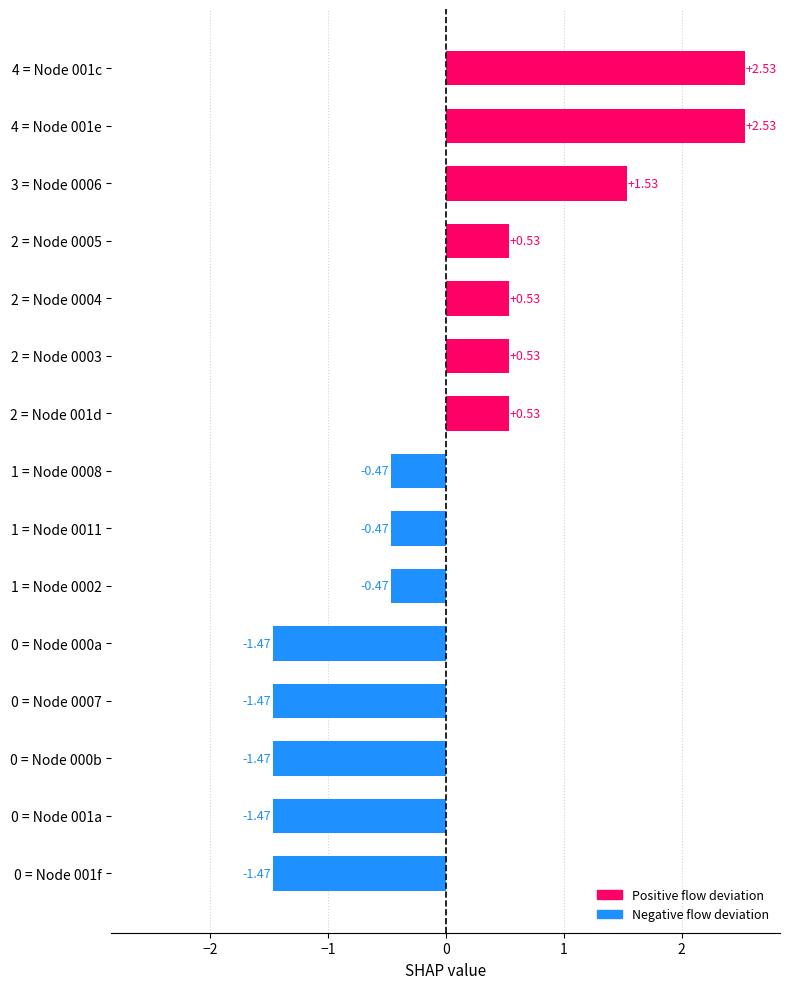

What is the change in value from 2 = Node 0005 to 0 = Node 001f?

-2.0